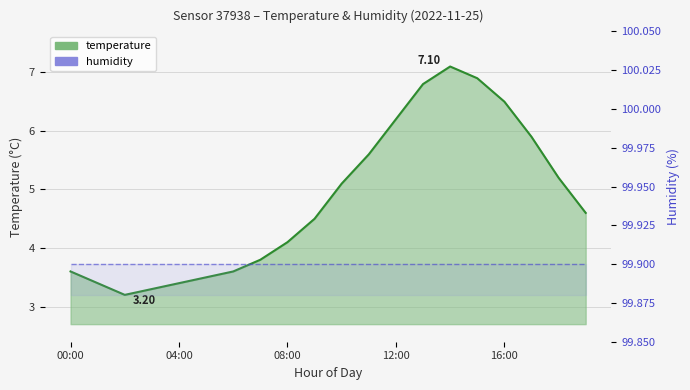

What is the approximate value at 18:00?

5.2